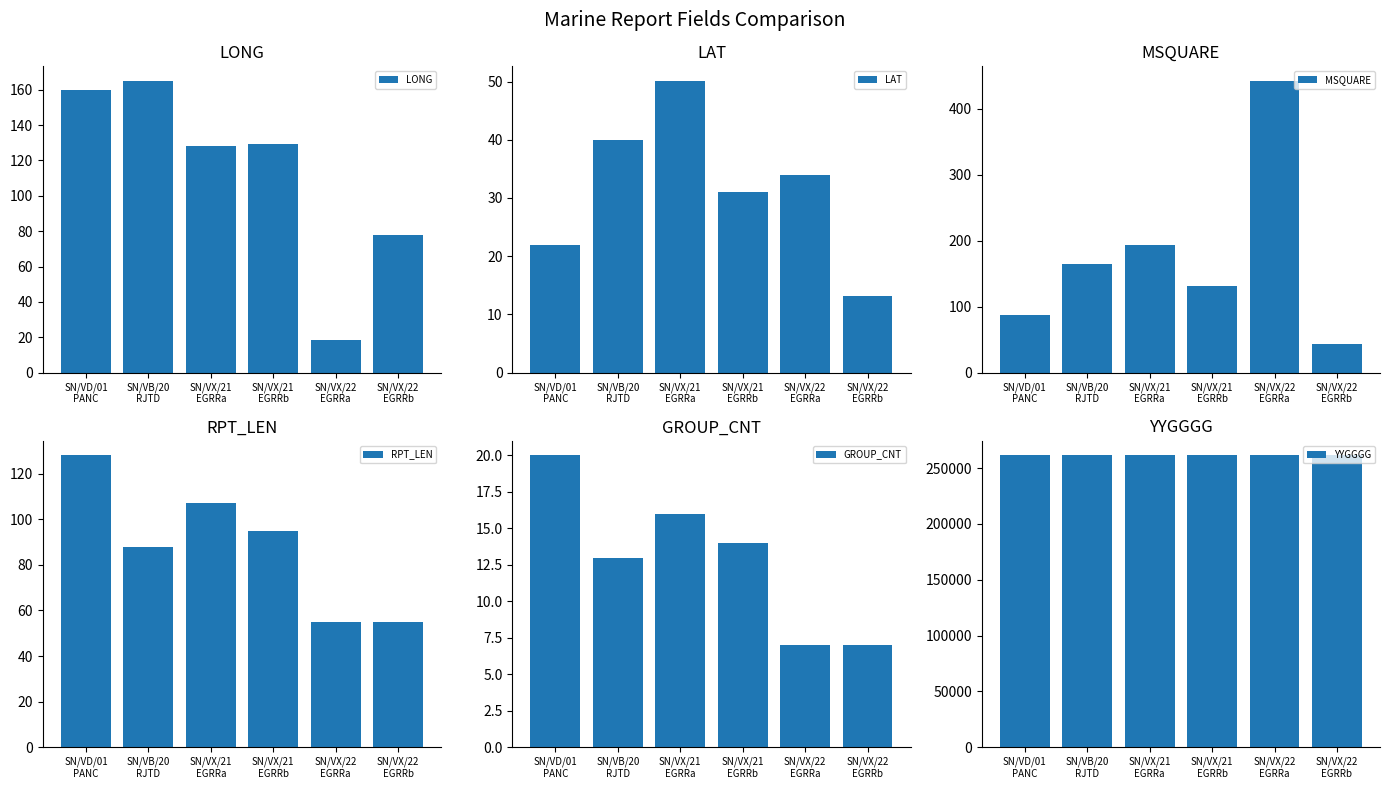

What is the value of the LAT bar at the 2nd from the left?

40.0